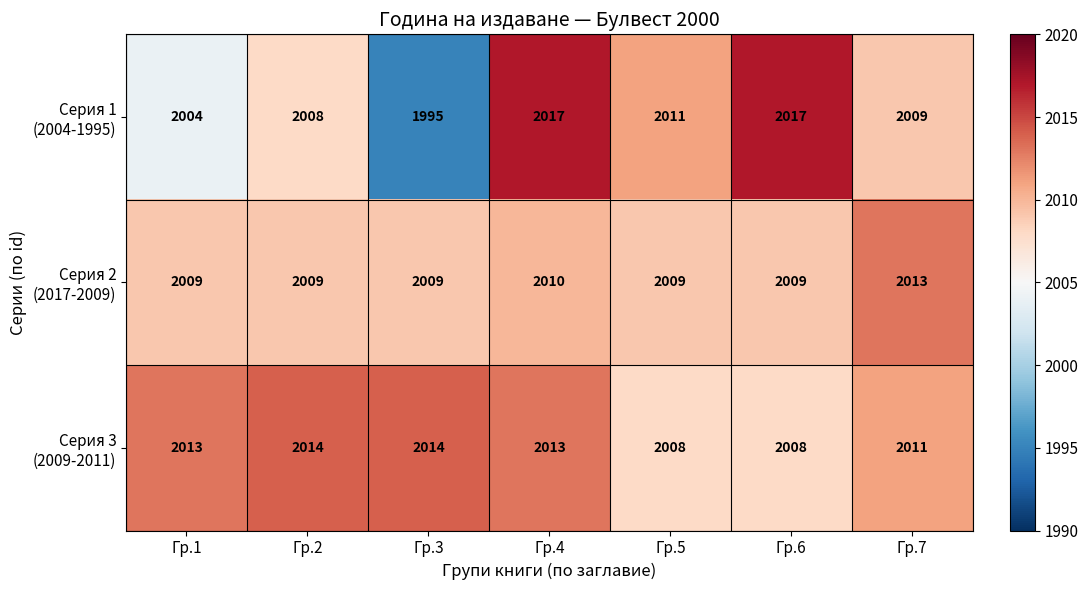

At how many categories does at least one series exceed 2005?

7